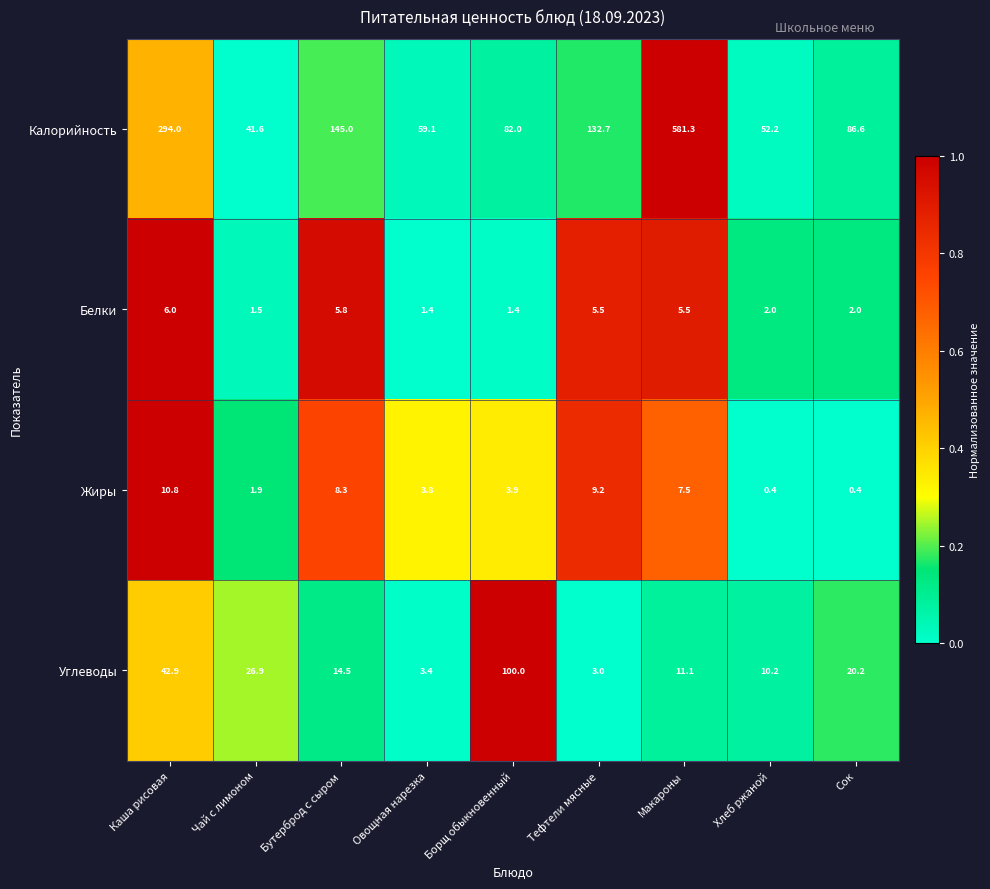

How many data points does each series have?

9